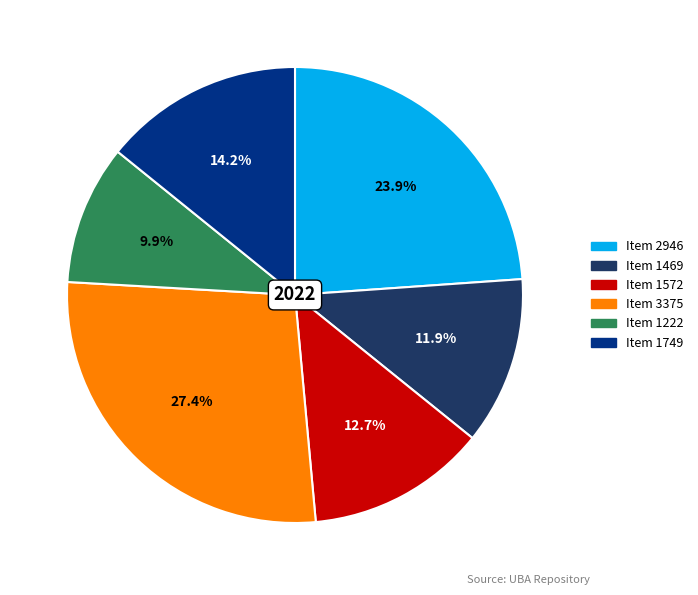

Is there any slice that represents more than half of the pie?

No